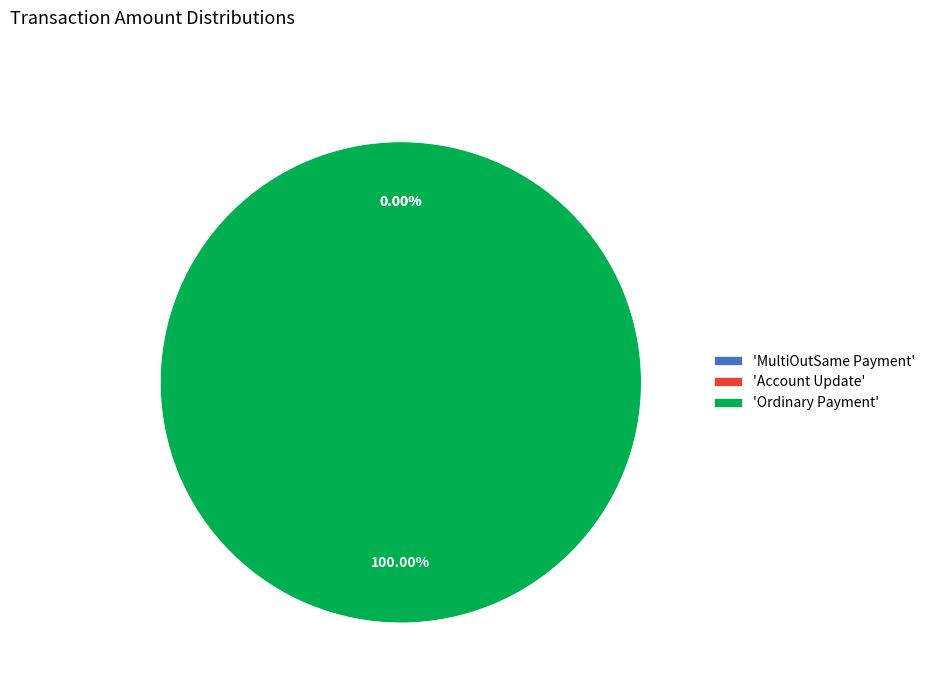

What is the change in value from Account Update to Ordinary Payment?

+768.0